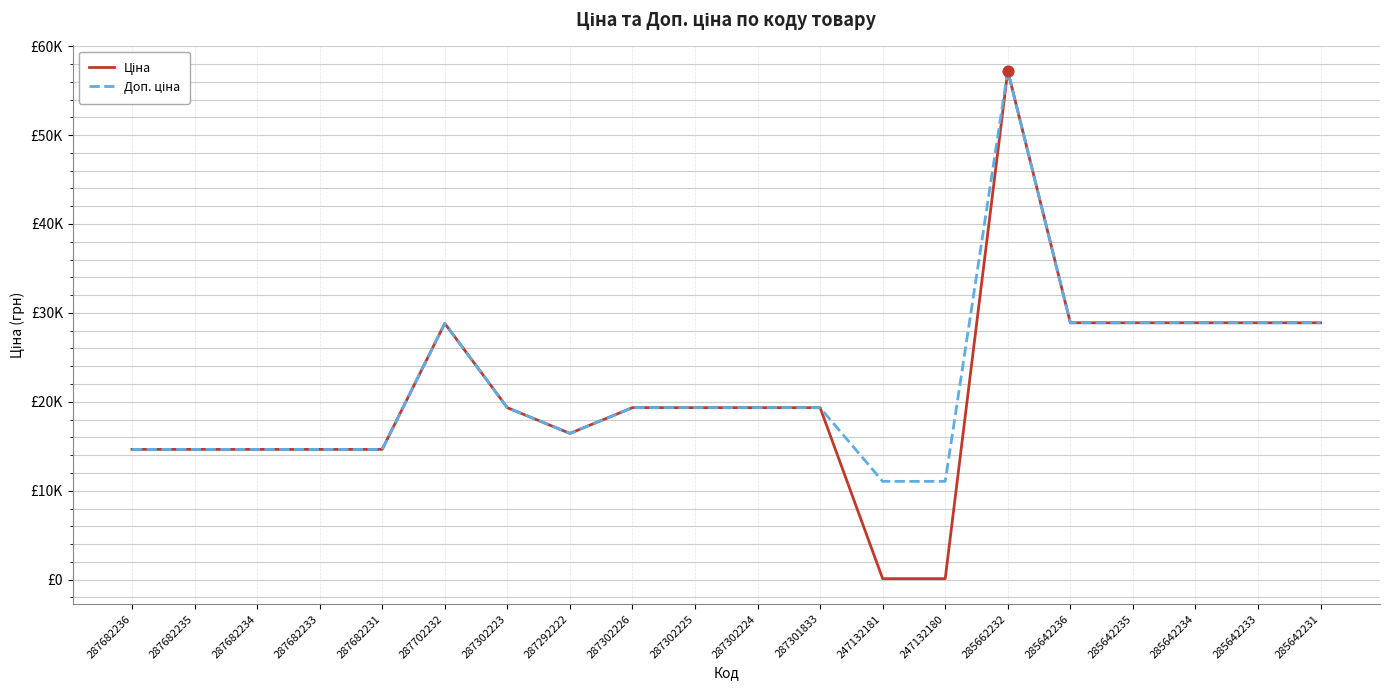

Is this an area chart (filled region under the line)?

No